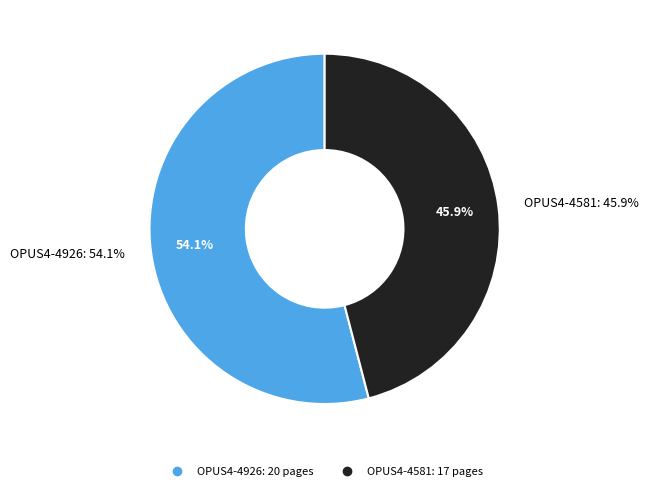

Is OPUS4-4926 the majority of the pie?

Yes